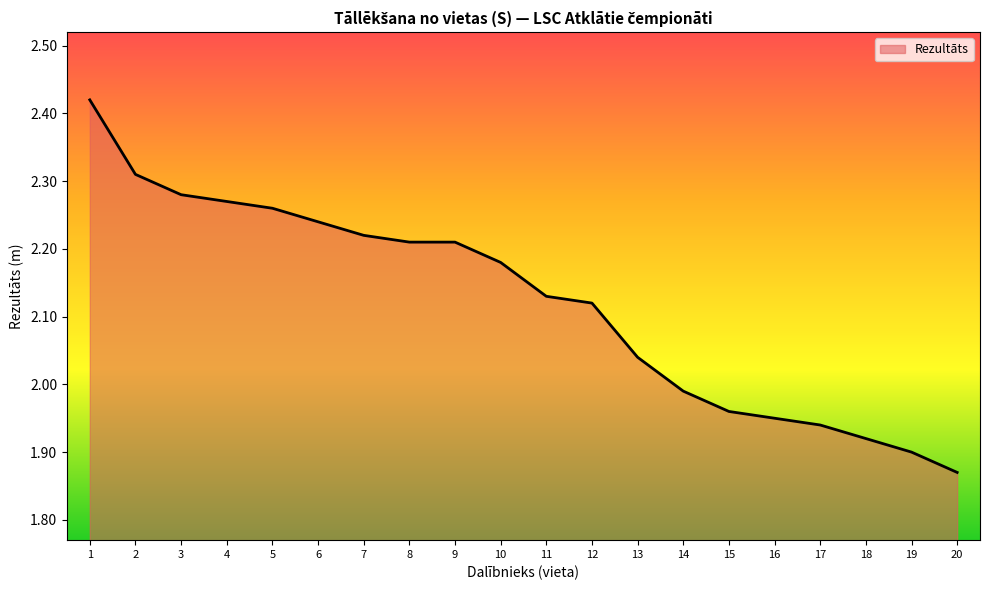

Which has a higher value, 11 or 4?

4